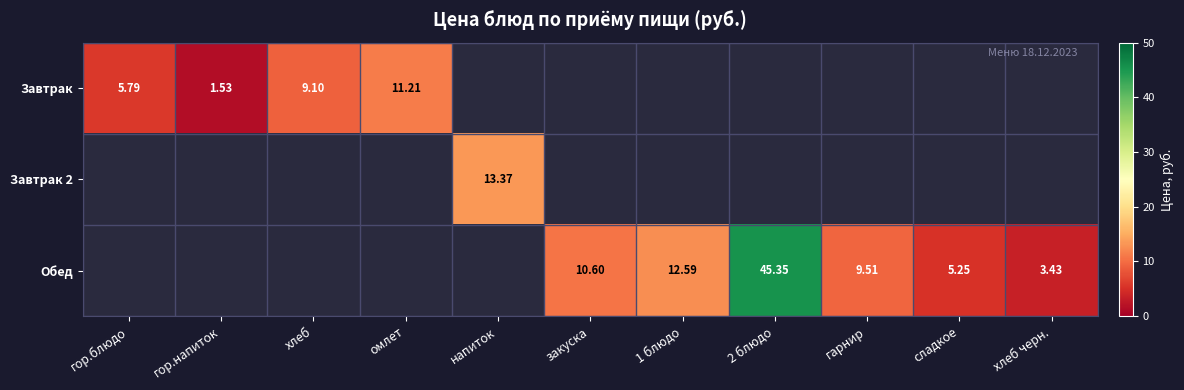

Is the value of Завтрак at гор.напиток greater than the value of Обед at гарнир?

No